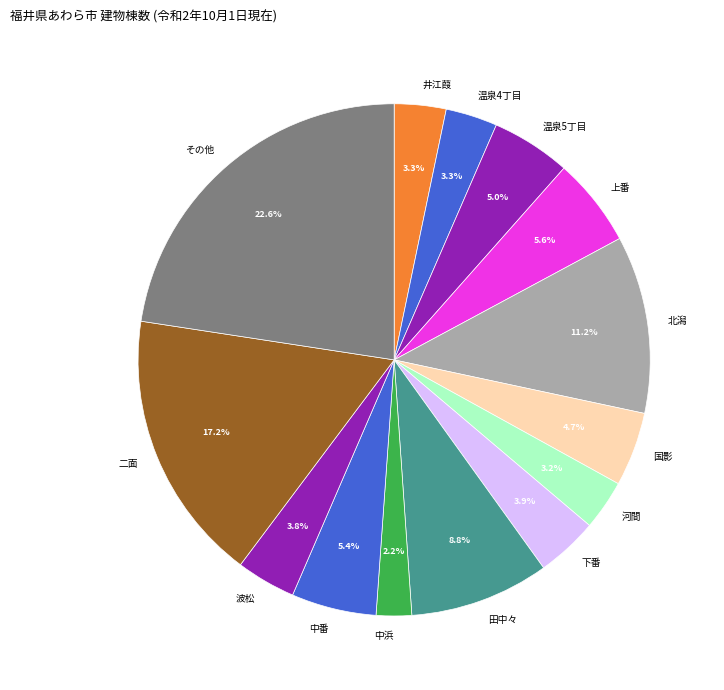

Count the number of slices in the pie.

14